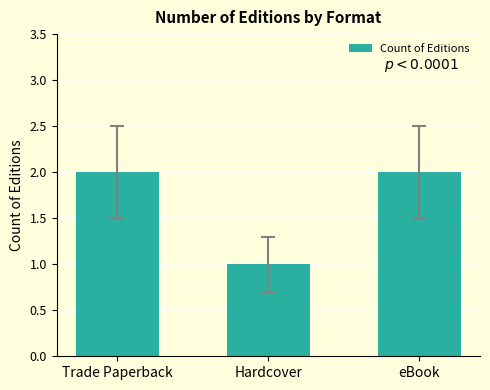

What is the maximum value shown in the chart?

2